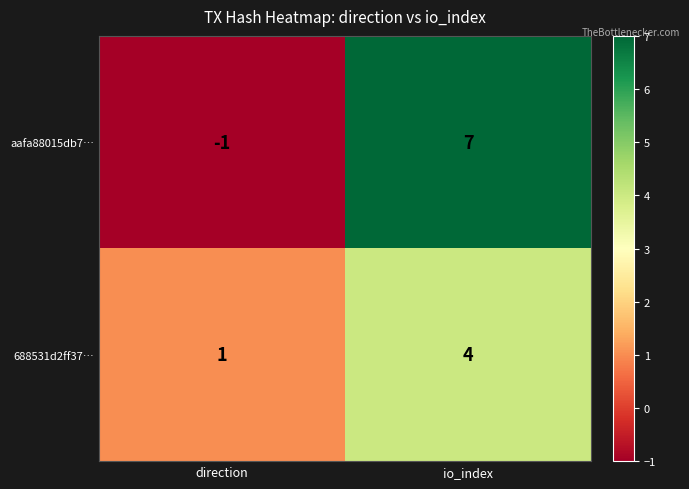

At how many categories does at least one series exceed 3?

1